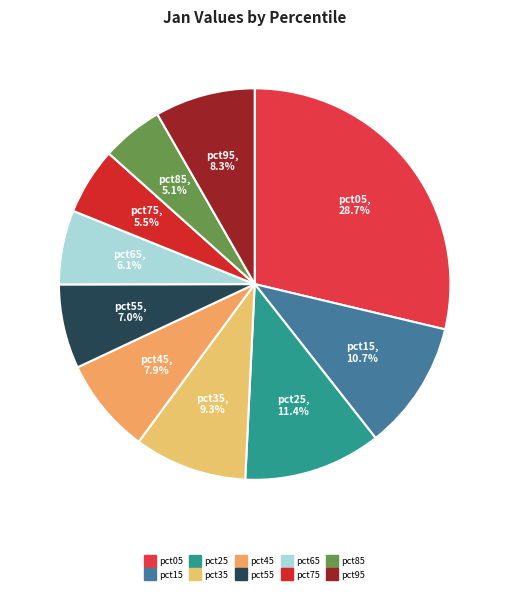

To the nearest percent, what is the combined percentage of pct15 and pct85?

16%